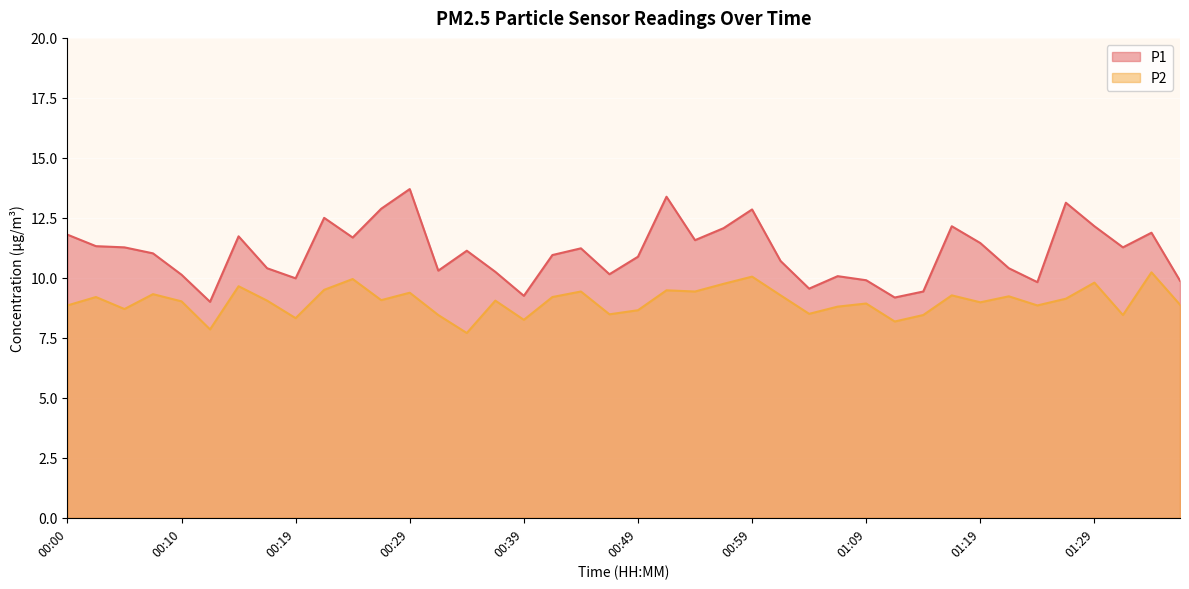

Is it true that P1 equals 11.7 at 00:24?

True